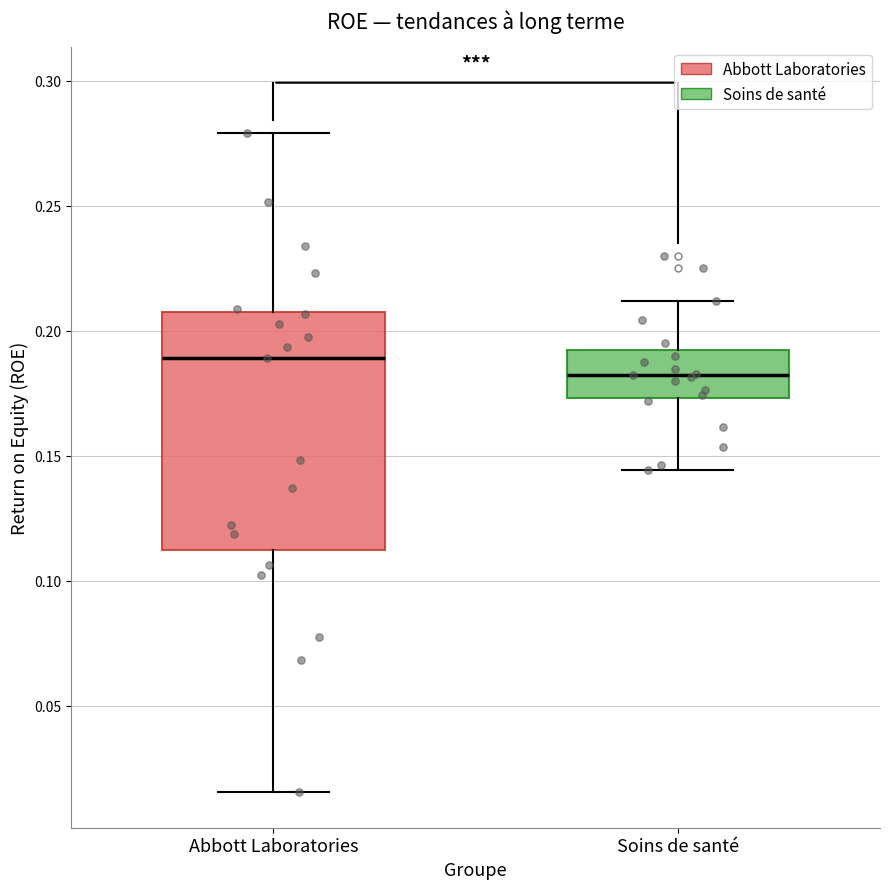

Reading left to right, read every box against the y-axis: the position of its median line, the range the box covers, and the ends of its whiskers. The values are not printed on the chart, so give them approximately, as read against the axis.

Abbott Laboratories: median 0.190, box 0.110 to 0.210, whiskers 0.015 to 0.280
Soins de santé: median 0.180, box 0.175 to 0.190, whiskers 0.145 to 0.210